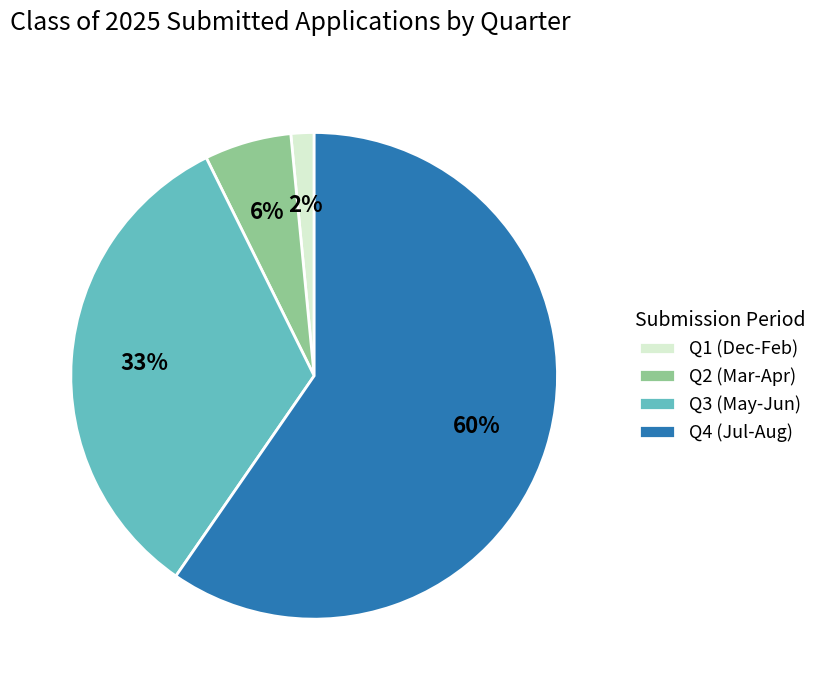

Which slice is the smallest?

Q1 (Dec-Feb)